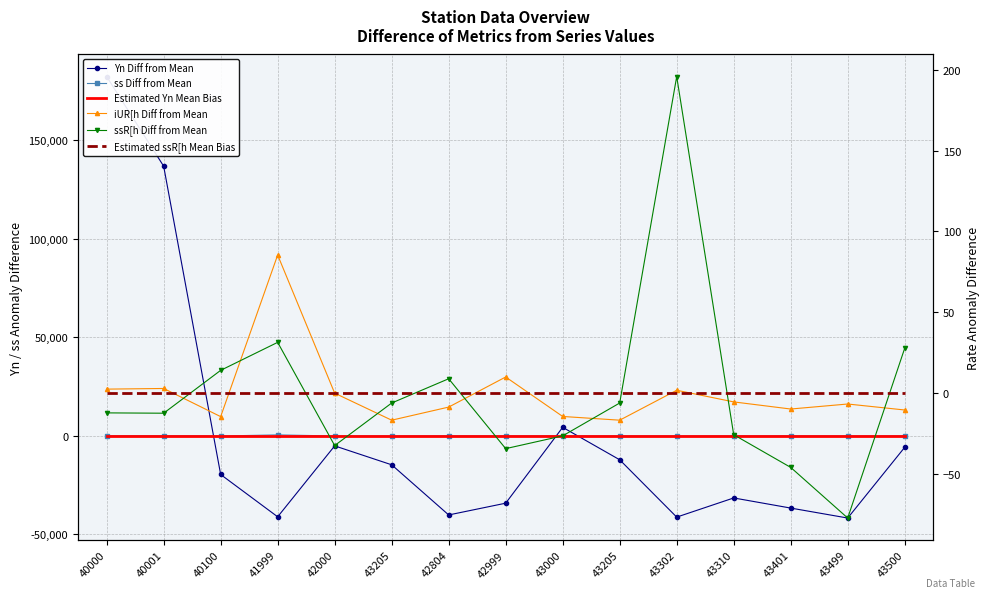

True or false: Yn Diff from Mean has a value of -1955.0 at 42000.

False